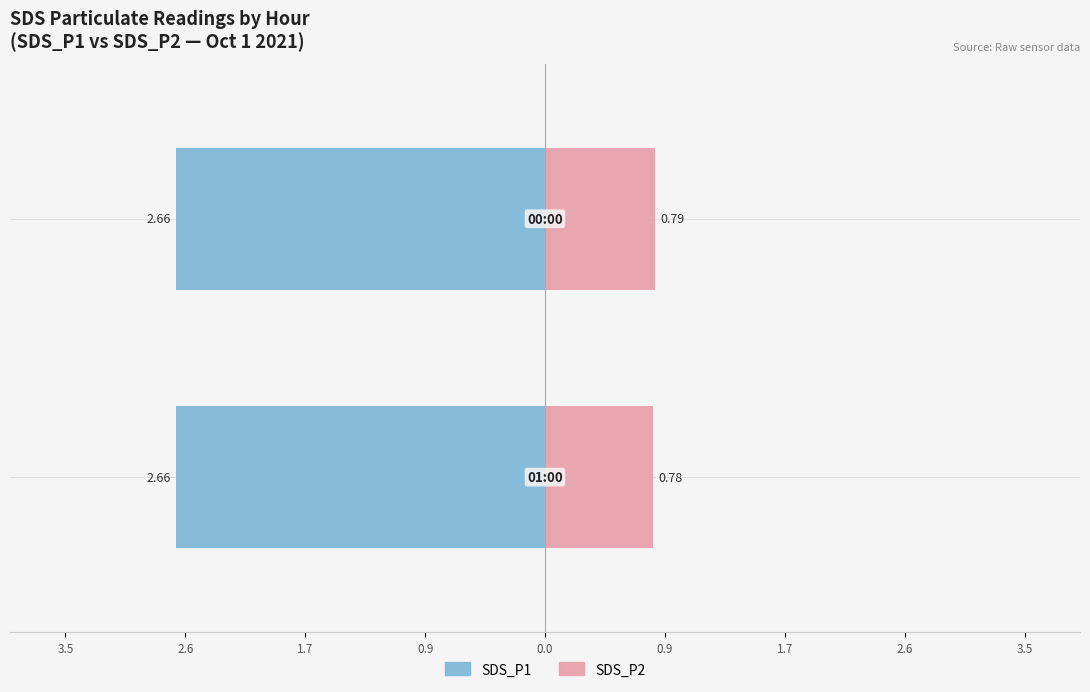

What is the label of the 2nd bar from the right?

0.9